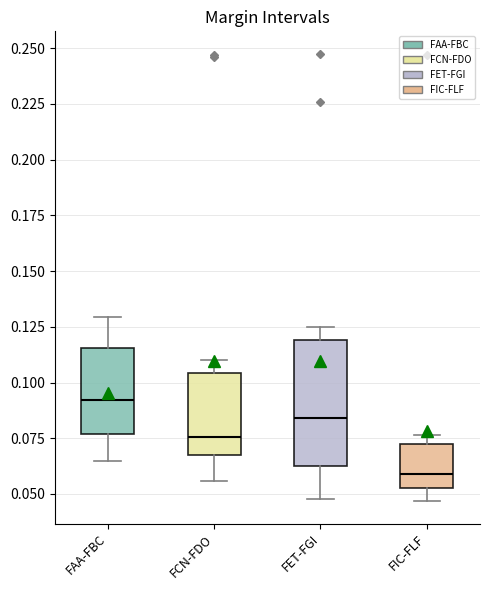

Reading left to right, read every box against the y-axis: the position of its median line, the range the box covers, and the ends of its whiskers. The values are not printed on the chart, so give them approximately, as read against the axis.

FAA-FBC: median 0.090, box 0.075 to 0.115, whiskers 0.065 to 0.130
FCN-FDO: median 0.075, box 0.065 to 0.105, whiskers 0.055 to 0.110
FET-FGI: median 0.085, box 0.065 to 0.120, whiskers 0.050 to 0.125
FIC-FLF: median 0.060, box 0.055 to 0.075, whiskers 0.045 to 0.075 (just above the box's upper edge)